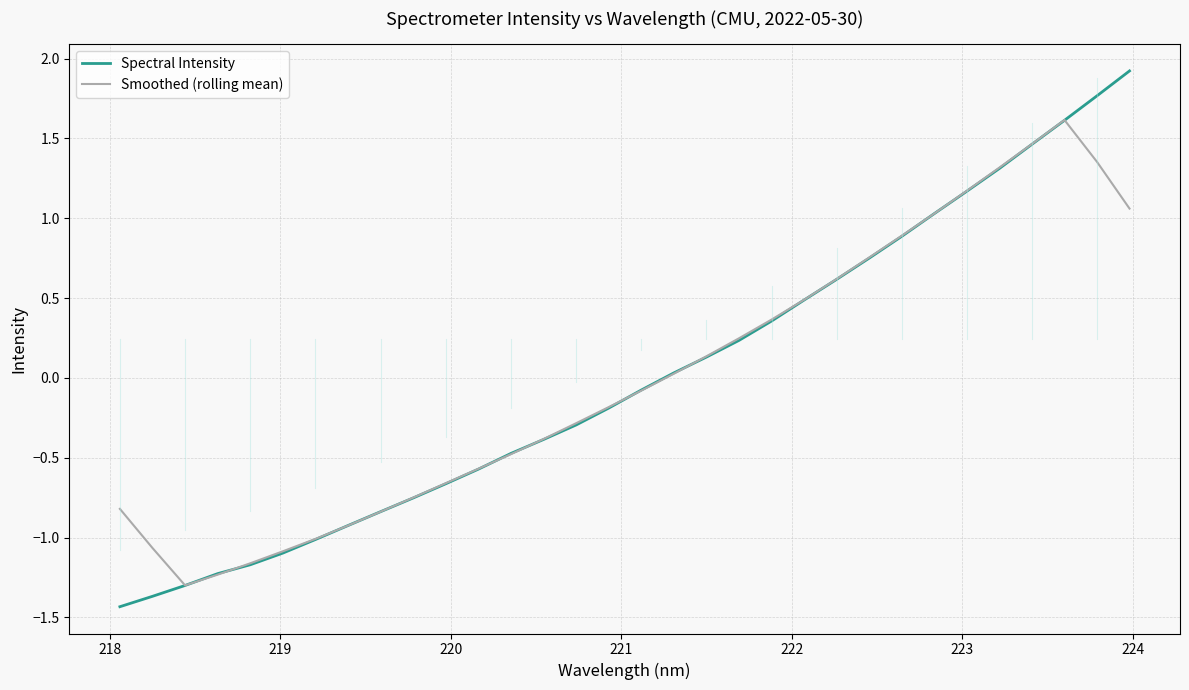

How many distinct data groups are displayed?

2